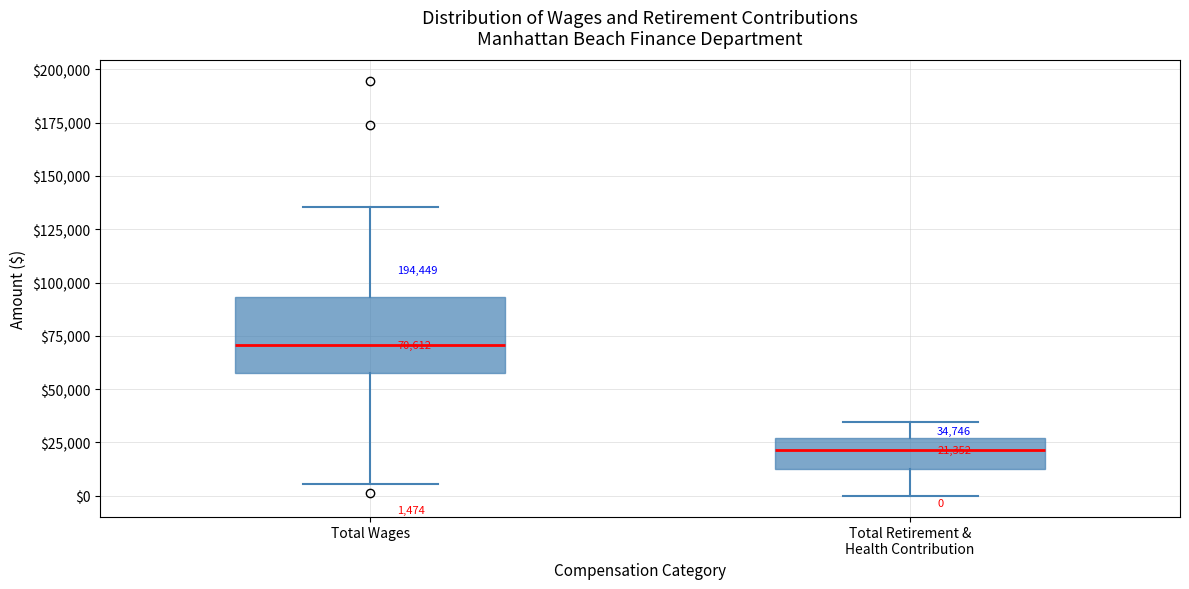

Comparing the boxes themselves (not the whiskers), which one is the tallest?

Total Wages